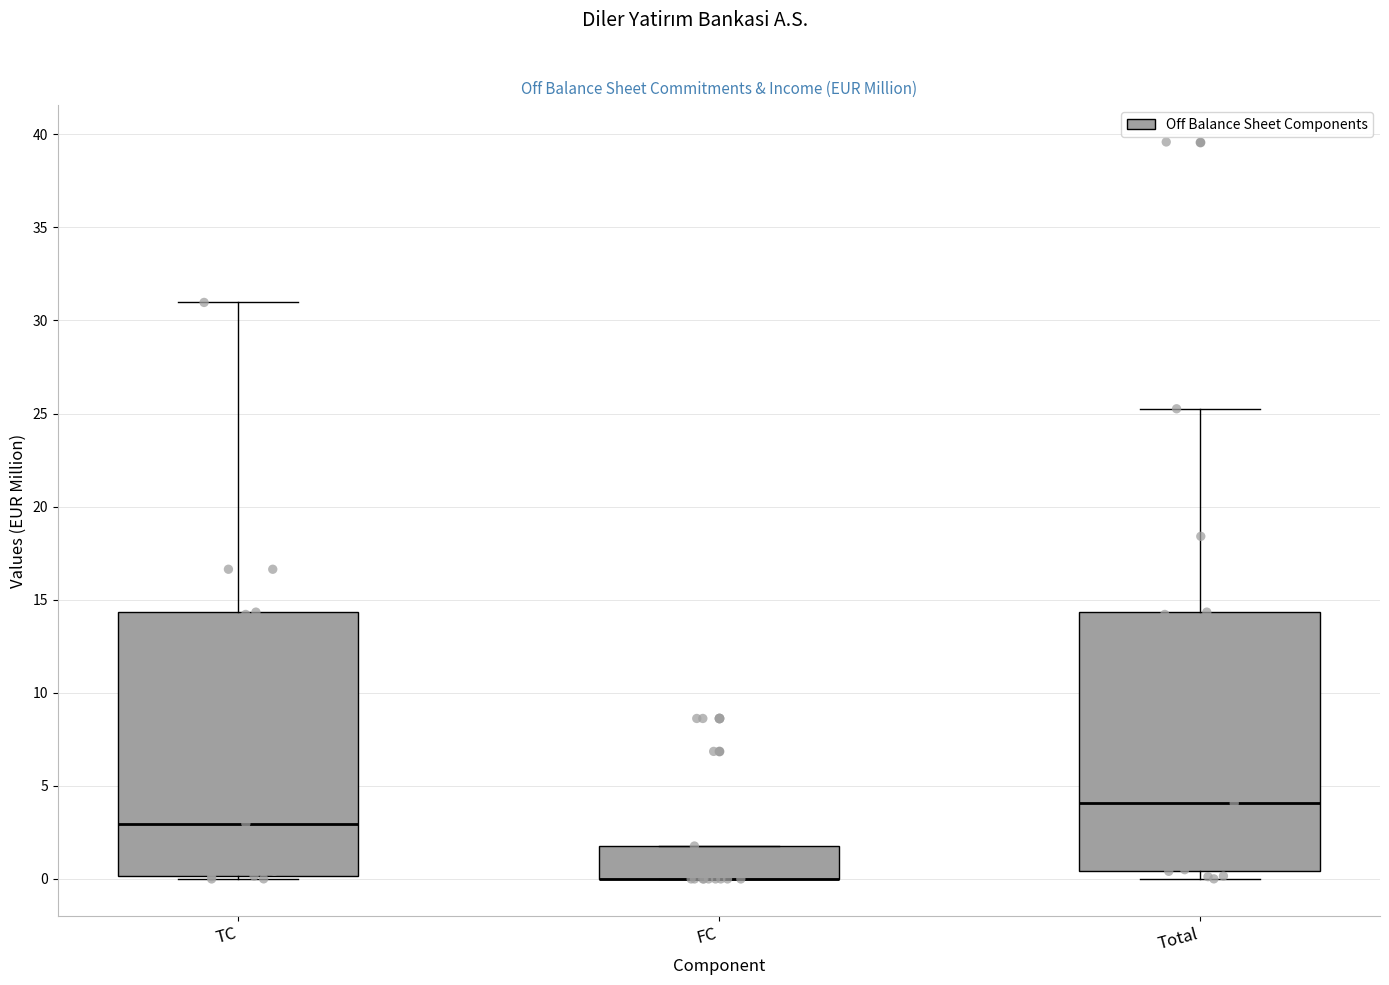

Reading left to right, transcribe this box plot: for each box, give where its median line is, the range the box spans, and where its two whiskers end, as read against the y-axis. The values are not printed on the chart, so give them approximately, as read against the axis.

TC: median 3.0, box 0.0 to 14.5, whiskers 0.0 (just below the box's lower edge) to 31.0
FC: median 0.0 (drawn on the box's lower edge), box 0.0 to 2.0, whiskers 0.0 to 2.0
Total: median 4.0, box 0.5 to 14.5, whiskers 0.0 to 25.5